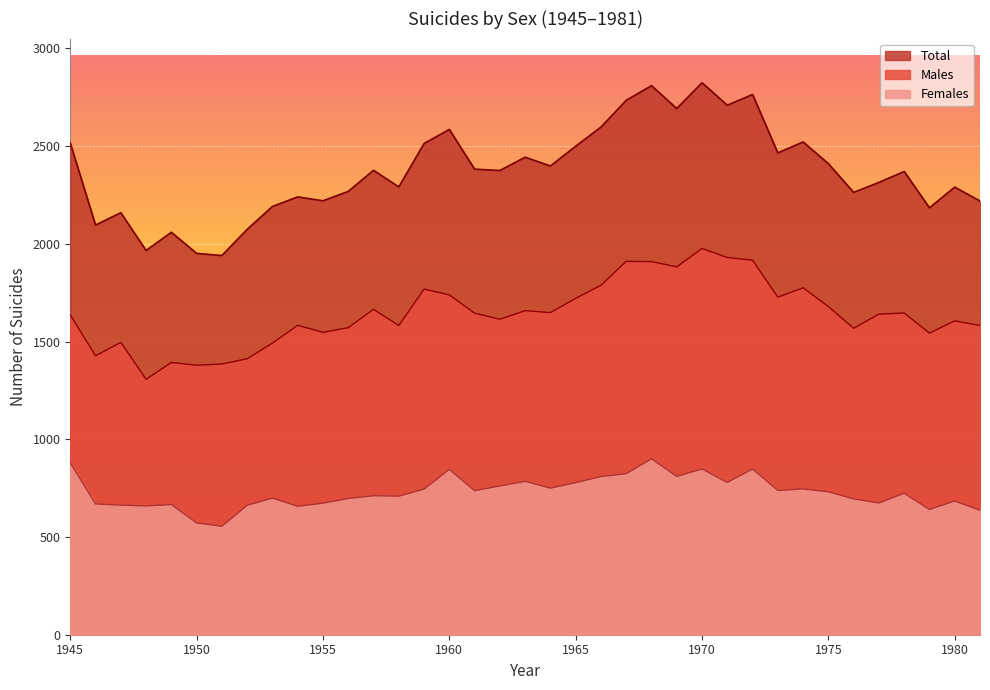

Which series has the largest total across all categories?

Total